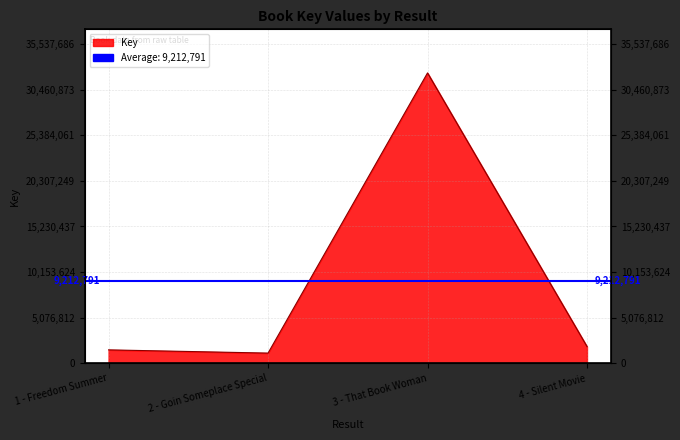

True or false: the data shows 2246189 at 1 - Freedom Summer.

False